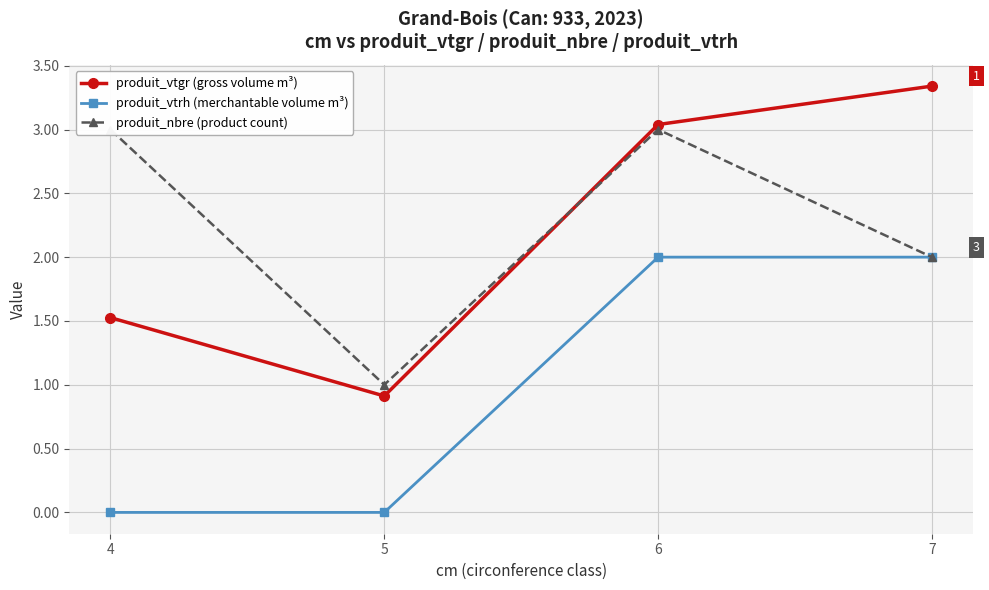

Which series has the widest spread of values?

produit_vtgr (gross volume m³)